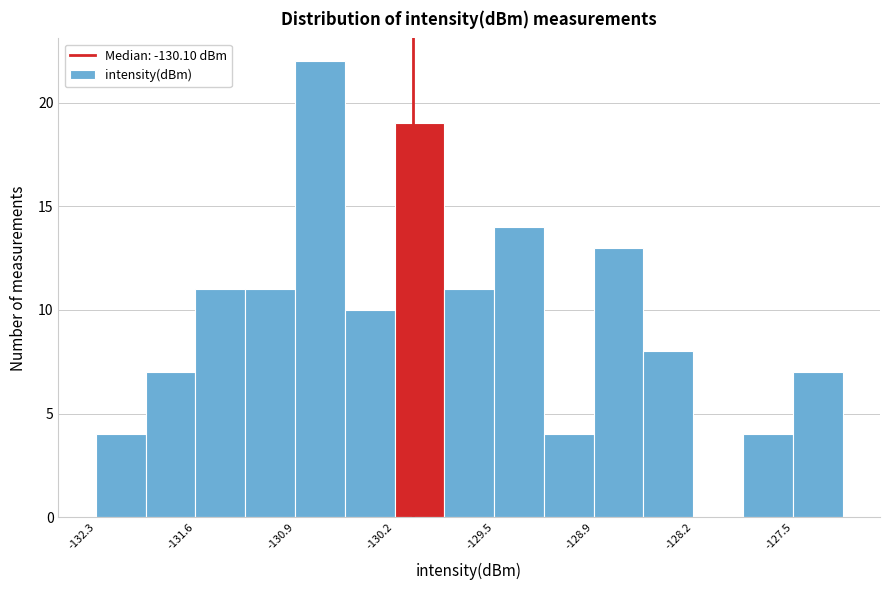

Around what value on the x-axis is the tallest bar? Give the approximate position of its centre, as read against the axis.

-130.7